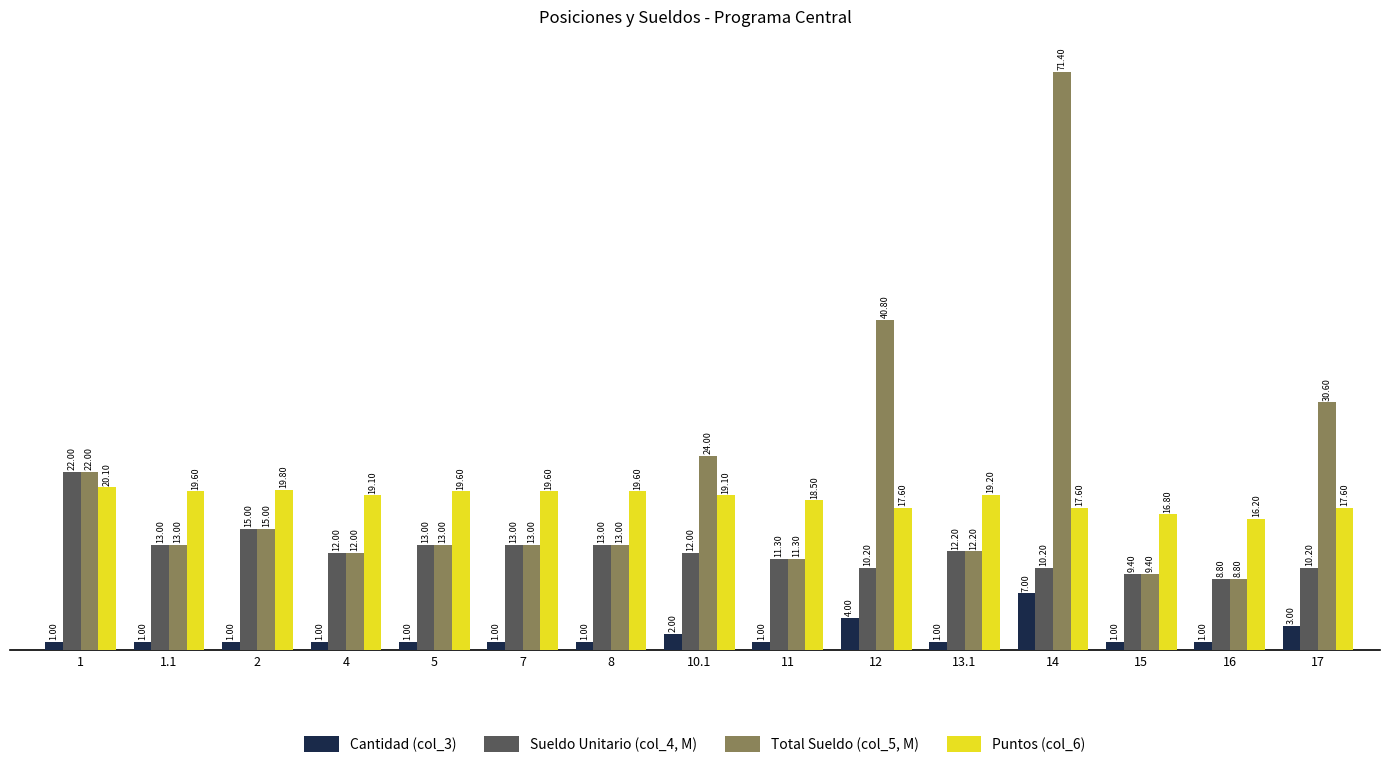

Which series has the largest total across all categories?

Total Sueldo (col_5, M)